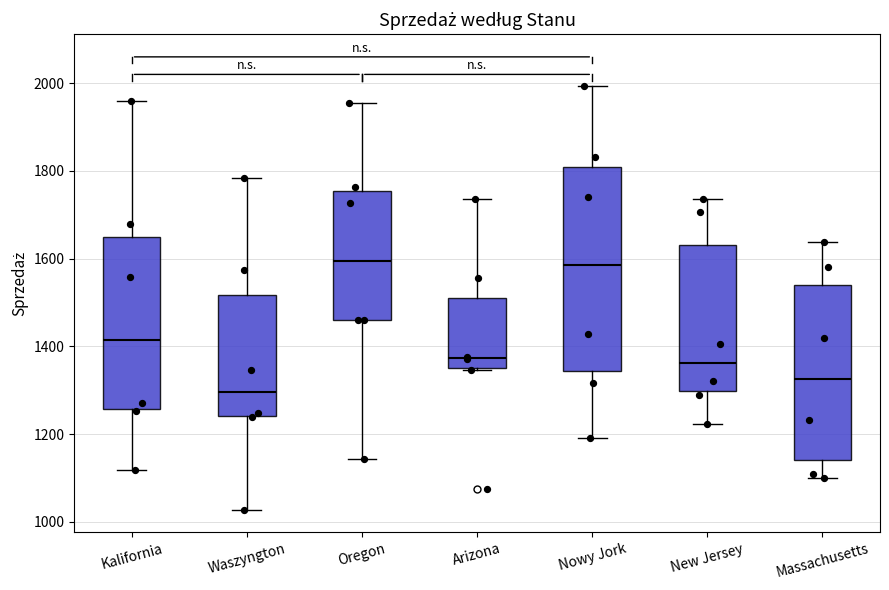

Reading left to right, transcribe this box plot: for each box, give where its median line is, the range the box spans, and where its two whiskers end, as read against the y-axis. The values are not printed on the chart, so give them approximately, as read against the axis.

Kalifornia: median 1420, box 1260 to 1640, whiskers 1120 to 1960
Waszyngton: median 1300, box 1240 to 1520, whiskers 1020 to 1780
Oregon: median 1600, box 1460 to 1760, whiskers 1140 to 1960
Arizona: median 1380, box 1360 to 1520, whiskers 1340 to 1740
Nowy Jork: median 1580, box 1340 to 1800, whiskers 1200 to 2000
New Jersey: median 1360, box 1300 to 1640, whiskers 1220 to 1740
Massachusetts: median 1320, box 1140 to 1540, whiskers 1100 to 1640